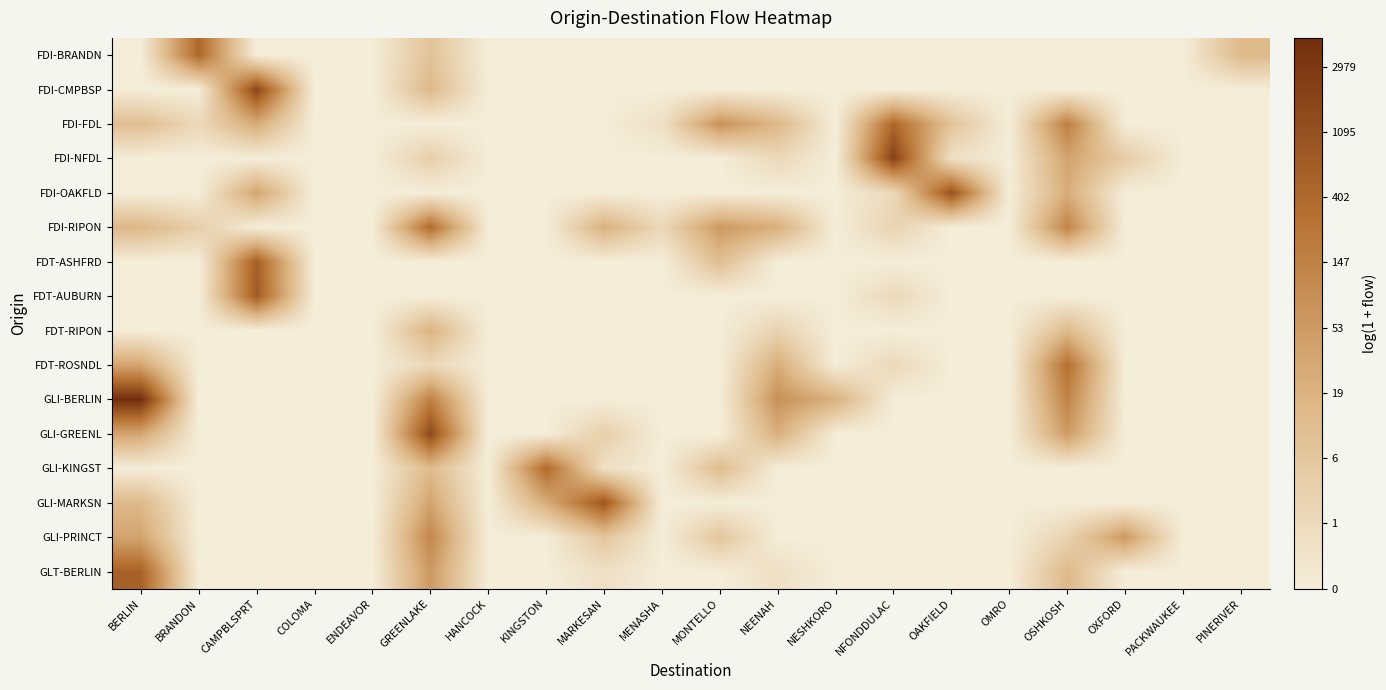

Rank the series by their maximum value, from highest to lowest.

GLI-BERLIN, FDI-NFDL, FDI-CMPBSP, GLI-GREENL, FDI-OAKFLD, GLI-MARKSN, FDT-AUBURN, FDT-ASHFRD, GLT-BERLIN, FDI-FDL, FDI-BRANDN, GLI-KINGST, FDI-RIPON, FDT-ROSNDL, GLI-PRINCT, FDT-RIPON